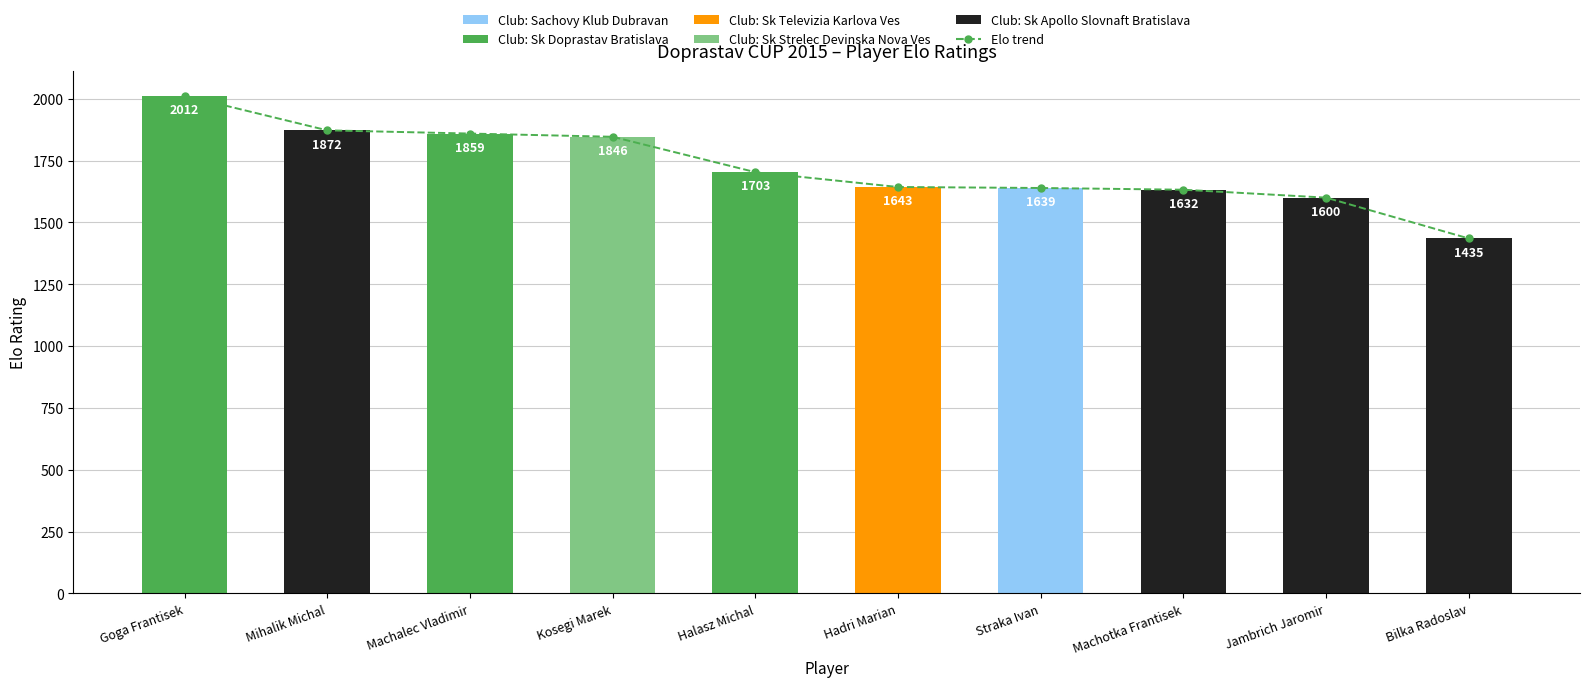

What is the maximum value shown in the chart?

2012